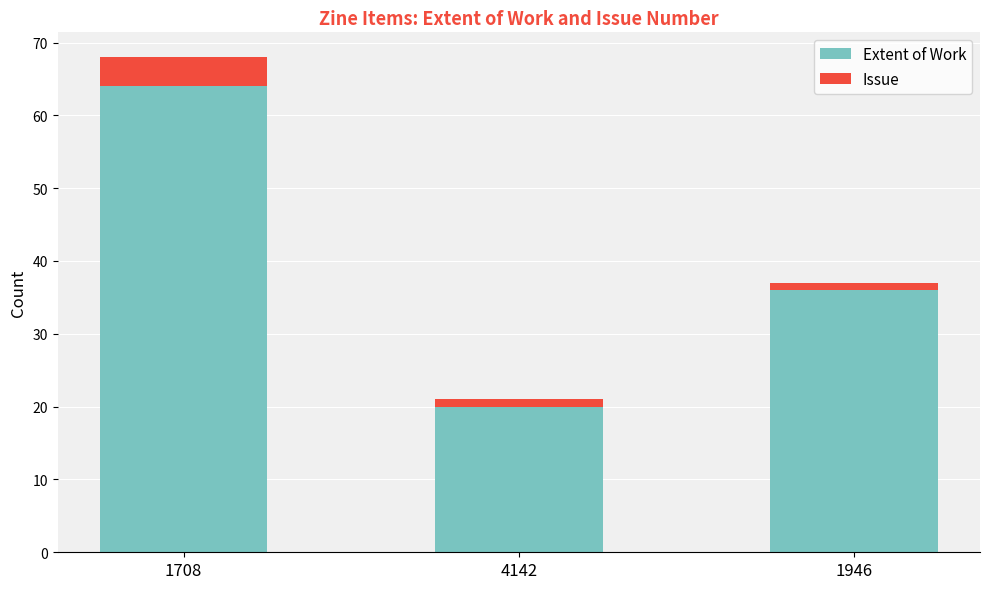

Where is Extent of Work nearest to the value 42?

1946